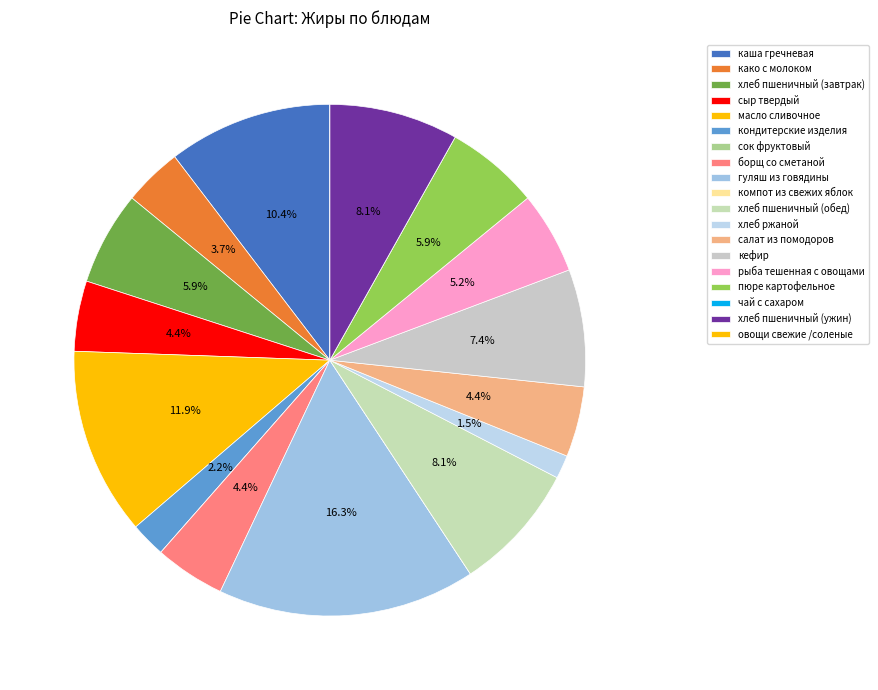

Rank the categories by value from highest to lowest.

гуляш из говядины, масло сливочное, каша гречневая, хлеб пшеничный (обед), хлеб пшеничный (ужин), кефир, хлеб пшеничный (завтрак), пюре картофельное, рыба тешенная с овощами, сыр твердый, борщ со сметаной, салат из помодоров, како с молоком, кондитерские изделия, хлеб ржаной, сок фруктовый, компот из свежих яблок, чай с сахаром, овощи свежие /соленые